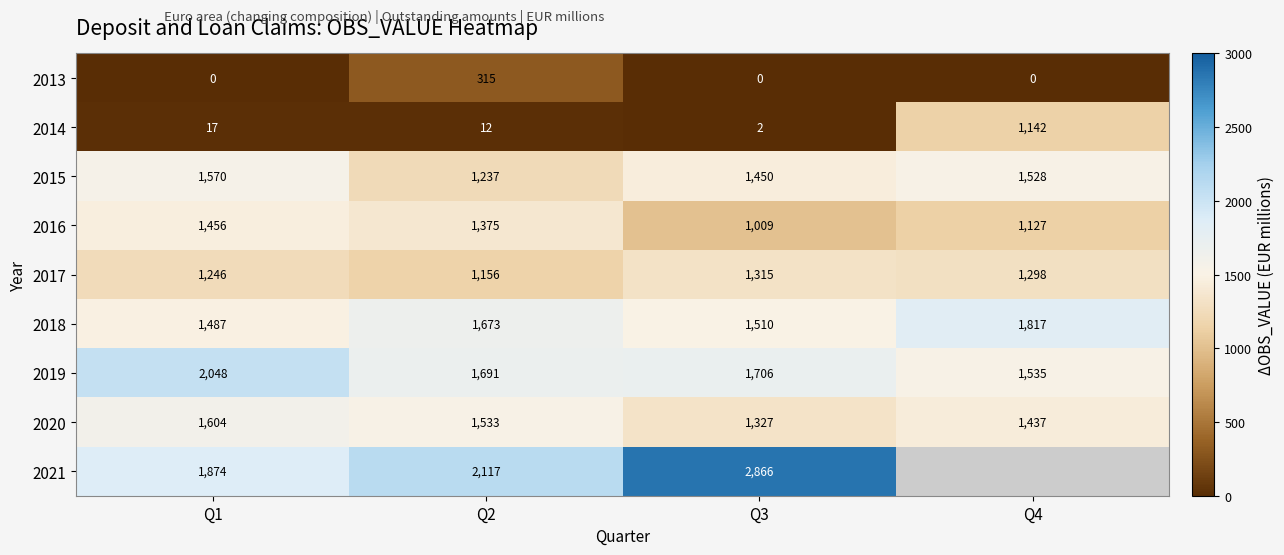

What is the difference between the 2019 values at Q1 and Q4?

513